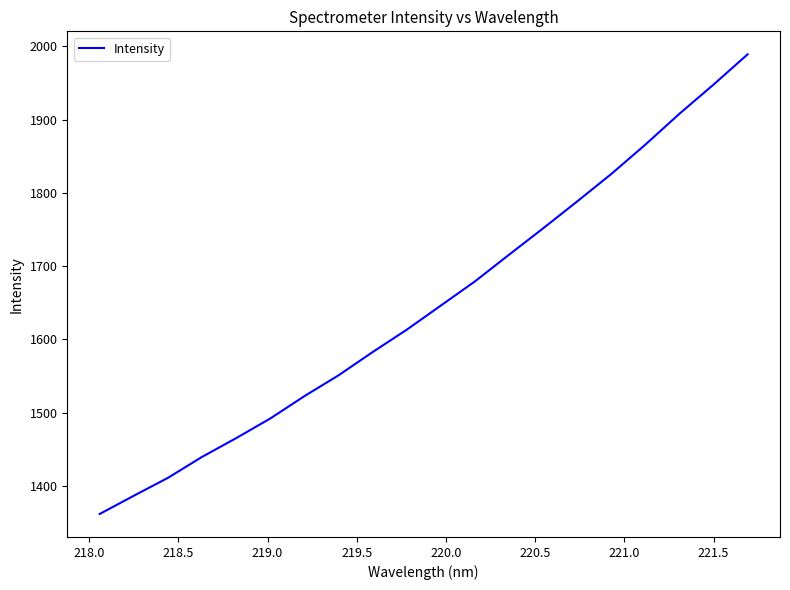

What is the greatest value displayed?

1989.3